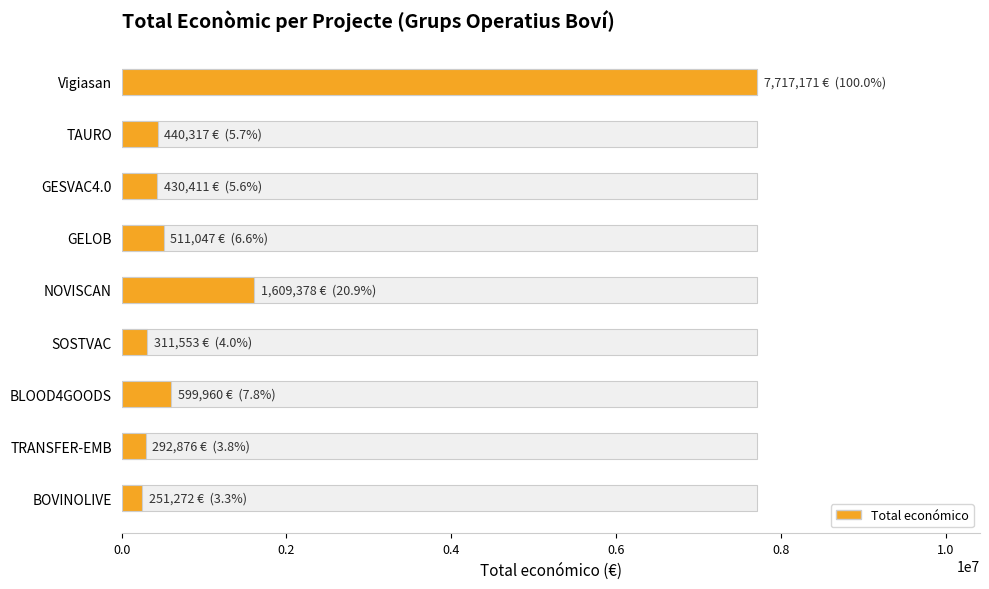

What is the value of the 6th bar from the left?

511047